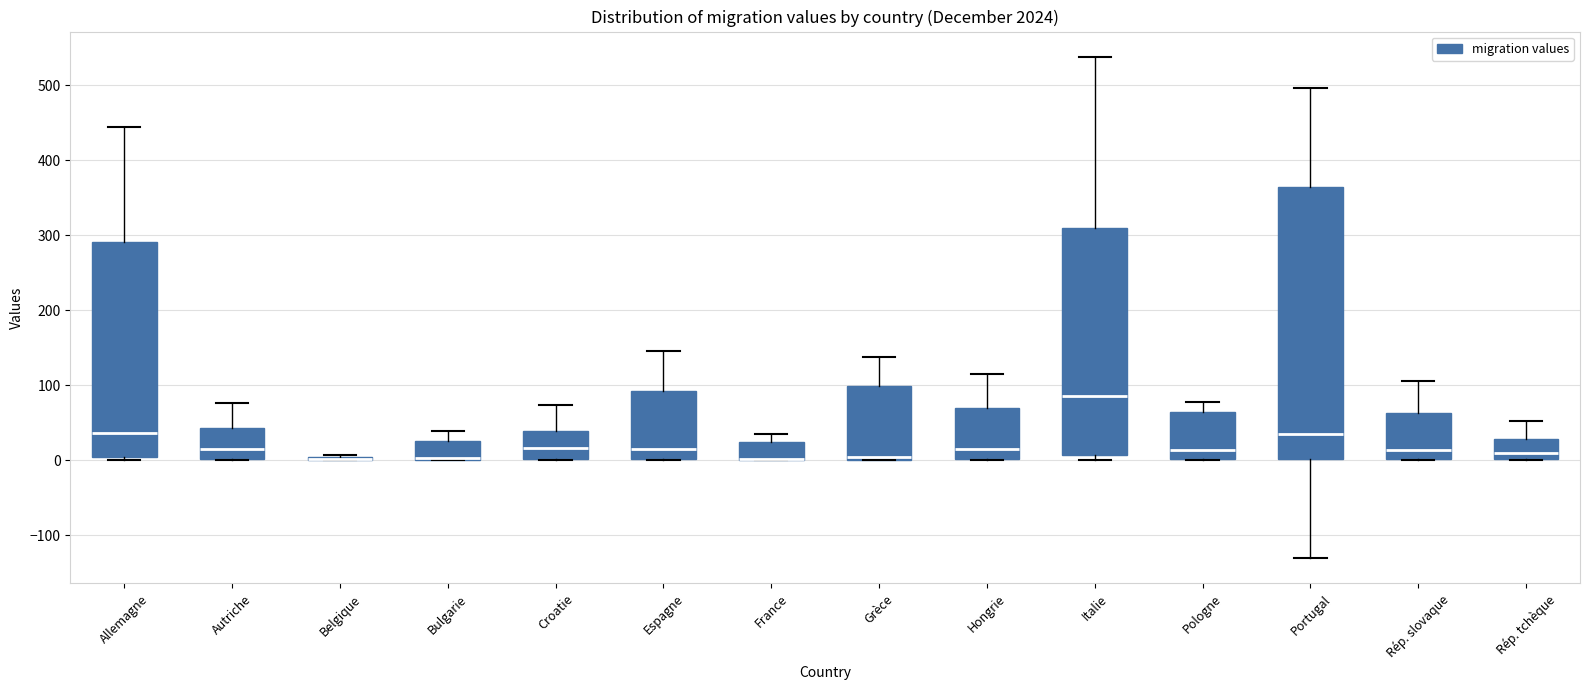

Which box is the tallest, from its lower edge to its upper edge?

Portugal